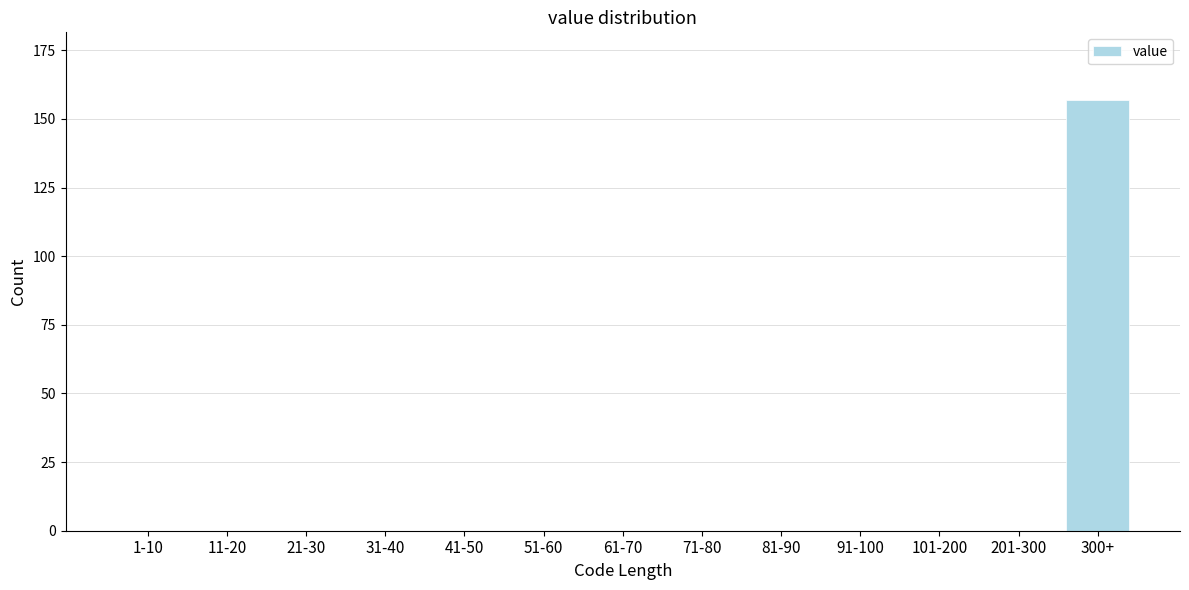

Reading left to right, what are all the values shown in this chart?

1-10=0	11-20=0	21-30=0	31-40=0	41-50=0	51-60=0	61-70=0	71-80=0	81-90=0	91-100=0	101-200=0	201-300=0	300+=157